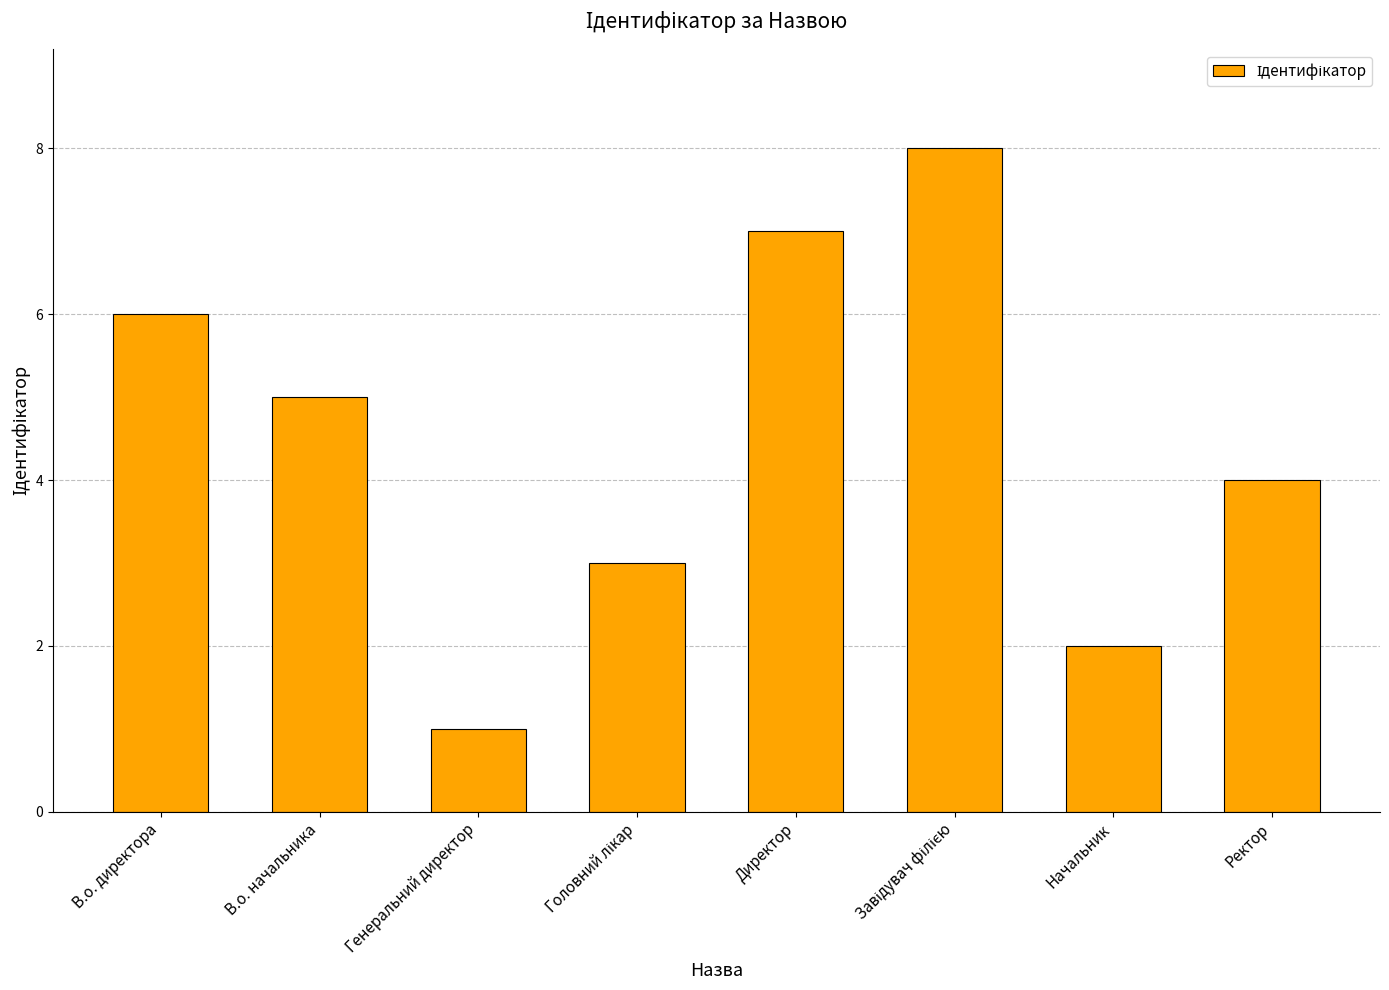

What position from the right is В.о. директора?

8